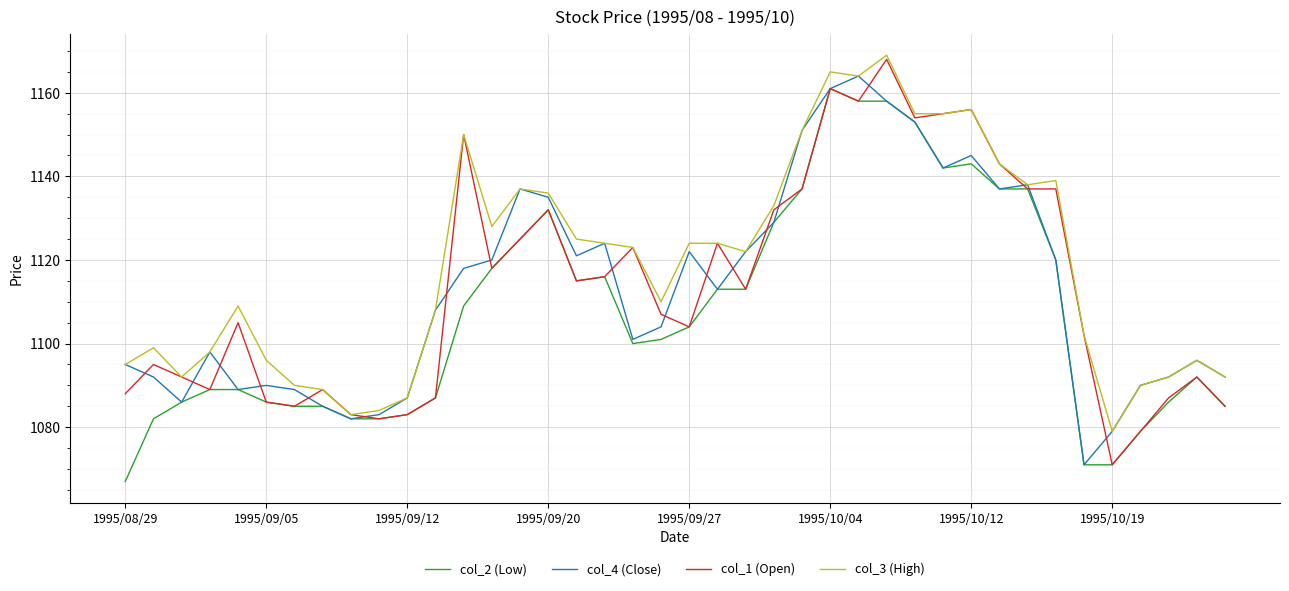

What is the greatest value displayed?

1169